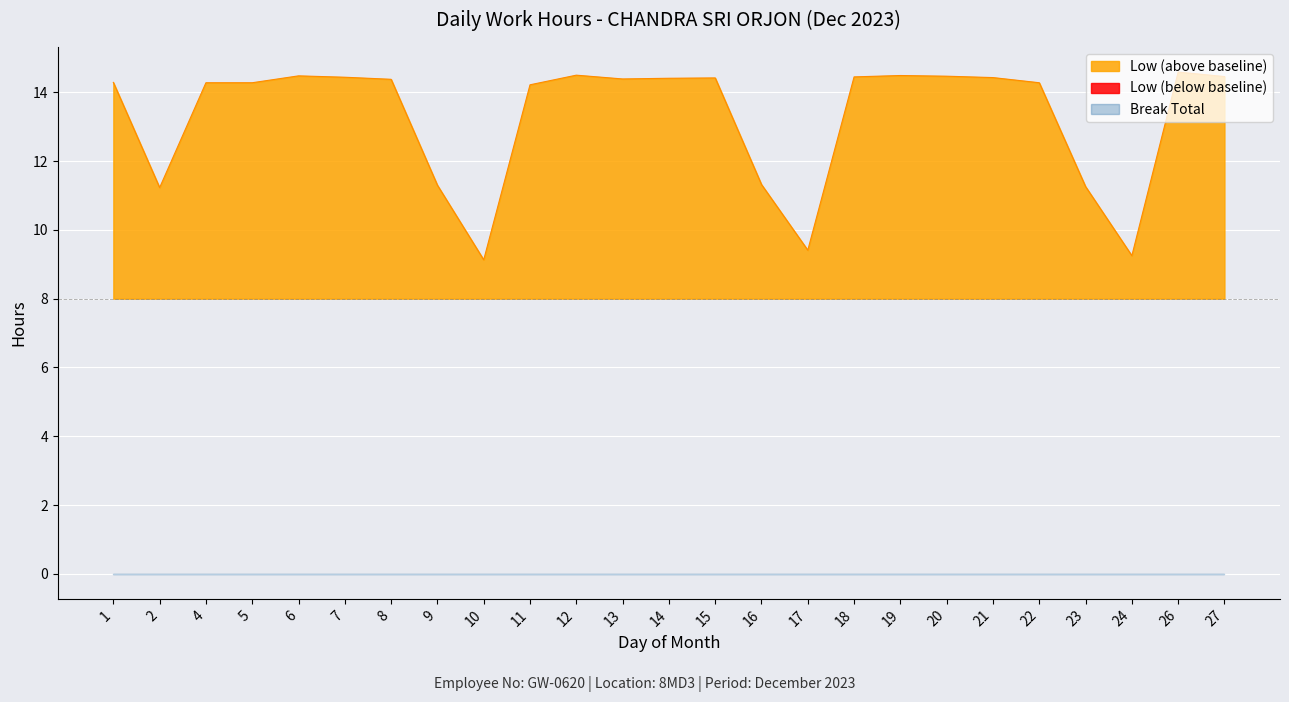

What is the sum of all values?

332.2